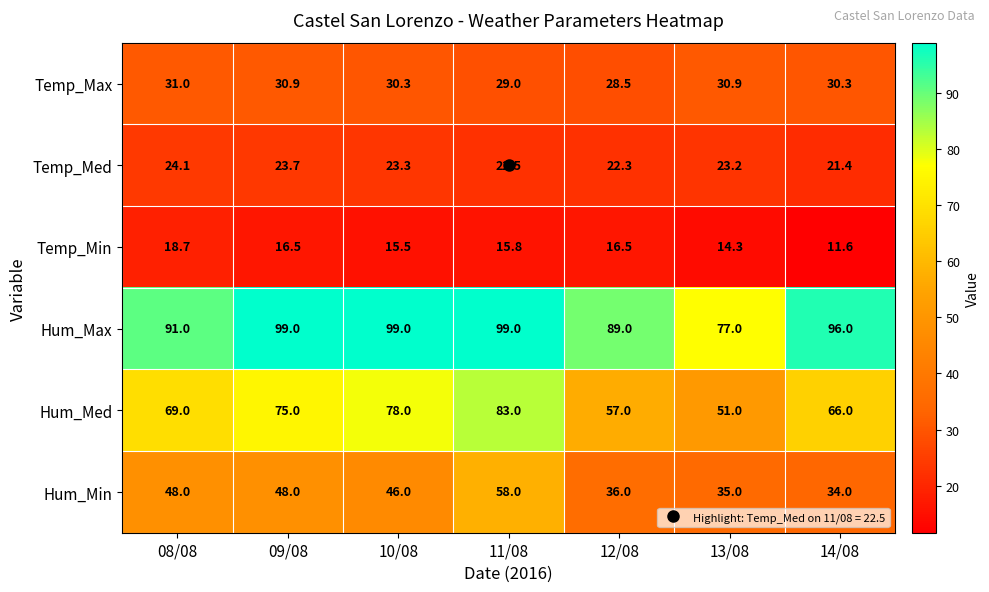

Which series has the largest total across all categories?

Hum_Max